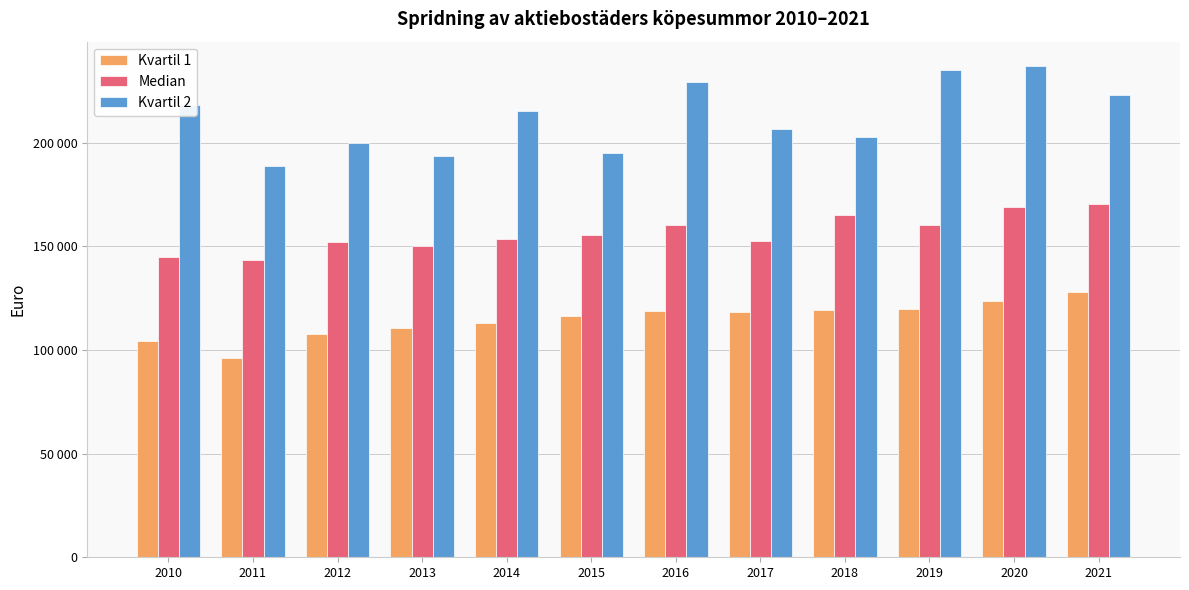

What are all the series names shown in the legend?

Kvartil 1, Median, Kvartil 2